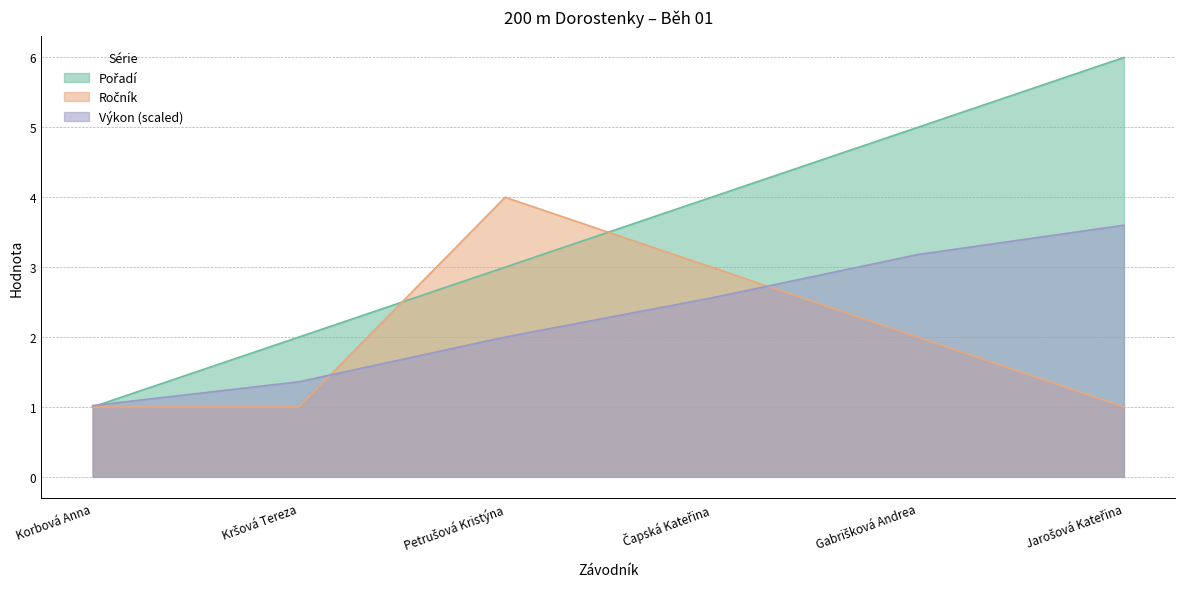

Reading right to left, transcribe all the data shown in this chart.

Pořadí: Jarošová Kateřina=6.0	Gabrišková Andrea=5.0	Čapská Kateřina=4.0	Petrušová Kristýna=3.0	Kršová Tereza=2.0	Korbová Anna=1.0
Výkon: Jarošová Kateřina=3.6	Gabrišková Andrea=3.2	Čapská Kateřina=2.6	Petrušová Kristýna=2.0	Kršová Tereza=1.4	Korbová Anna=1.0
Ročník: Jarošová Kateřina=1.0	Gabrišková Andrea=2.0	Čapská Kateřina=3.0	Petrušová Kristýna=4.0	Kršová Tereza=1.0	Korbová Anna=1.0